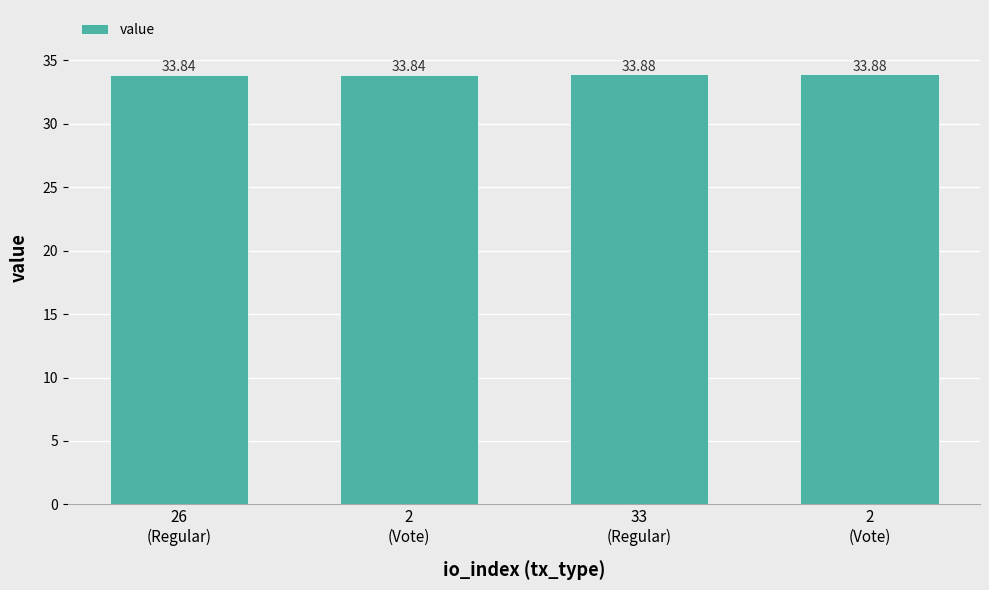

List the labels in order of value, largest first.

33
(Regular), 2
(Vote), 26
(Regular), 2
(Vote)